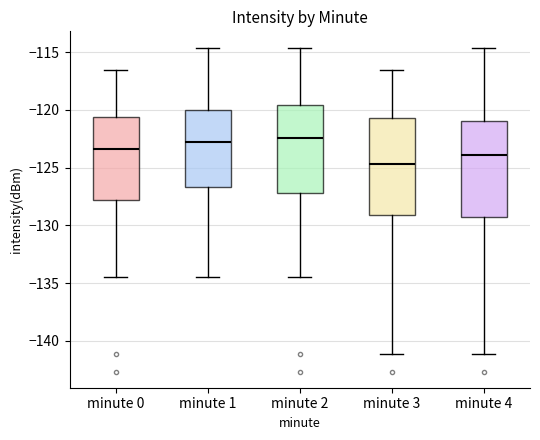

Reading left to right, read every box against the y-axis: the position of its median line, the range the box covers, and the ends of its whiskers. The values are not printed on the chart, so give them approximately, as read against the axis.

minute 0: median -123.5, box -128.0 to -120.5, whiskers -134.5 to -116.5
minute 1: median -123.0, box -126.5 to -120.0, whiskers -134.5 to -114.5
minute 2: median -122.5, box -127.0 to -119.5, whiskers -134.5 to -114.5
minute 3: median -124.5, box -129.0 to -120.5, whiskers -141.0 to -116.5
minute 4: median -124.0, box -129.5 to -121.0, whiskers -141.0 to -114.5